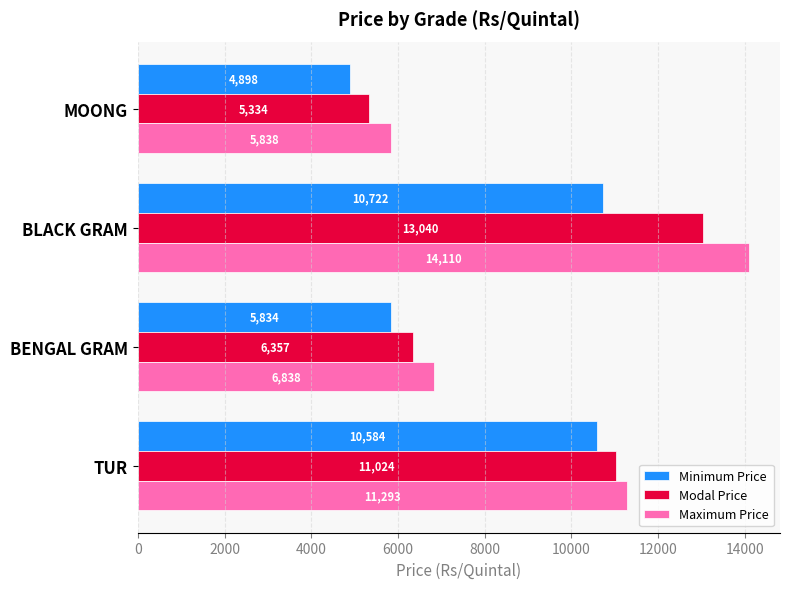

At which category does the chart reach its minimum across all series?

MOONG